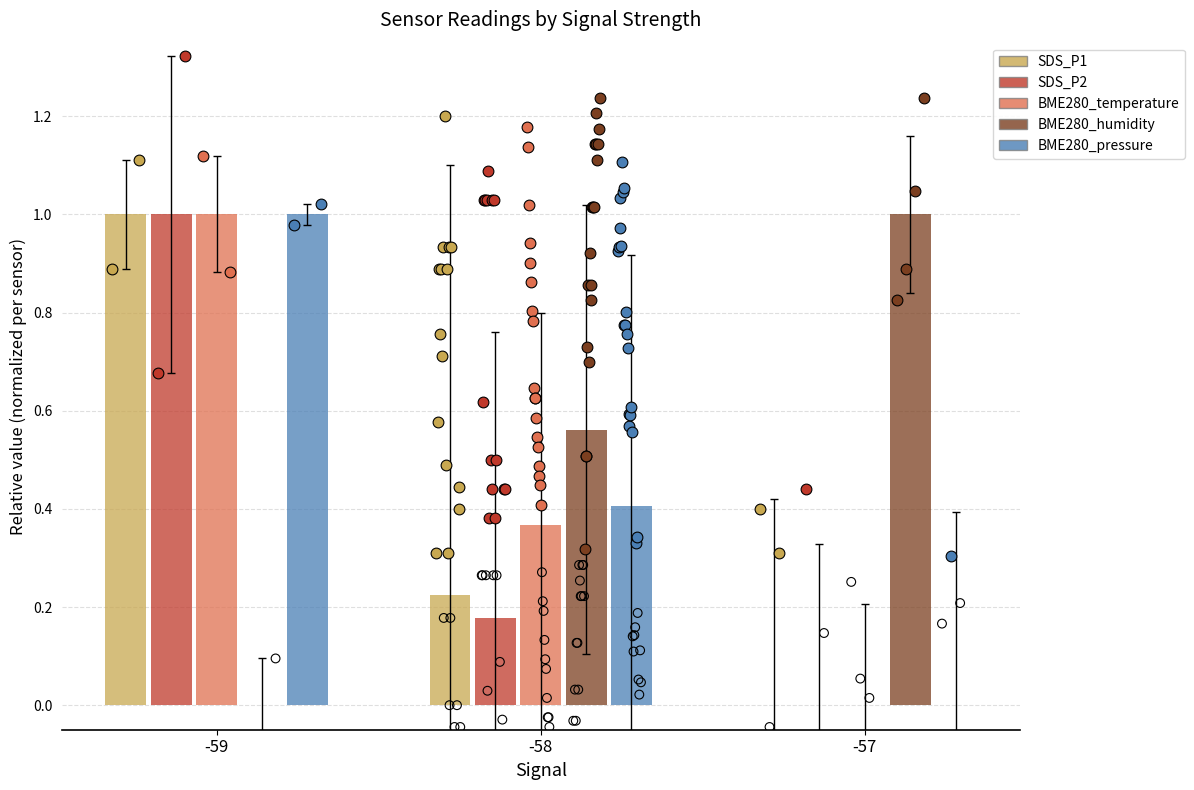

At which category is the sum across all series the highest?

-59